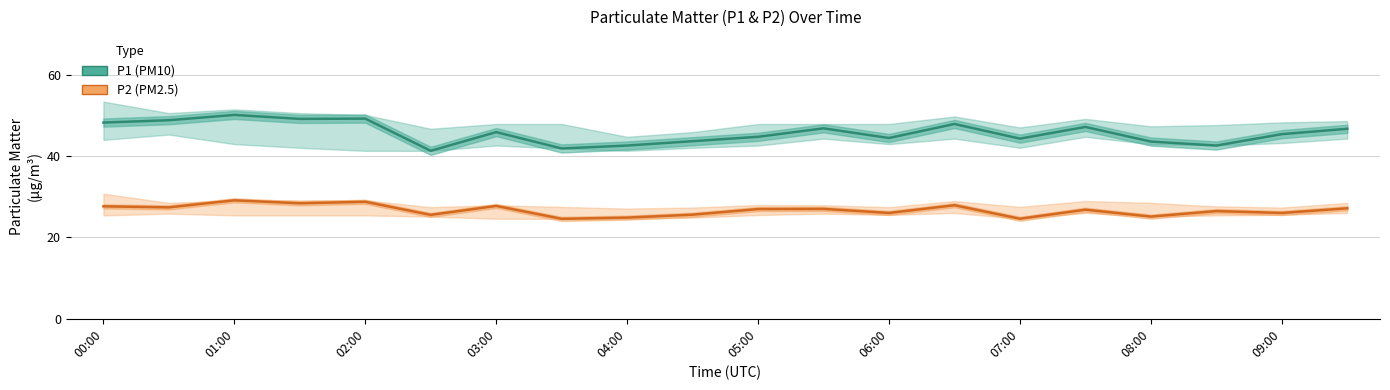

Rank the series by their maximum value, from highest to lowest.

P1 (PM10), P2 (PM2.5)